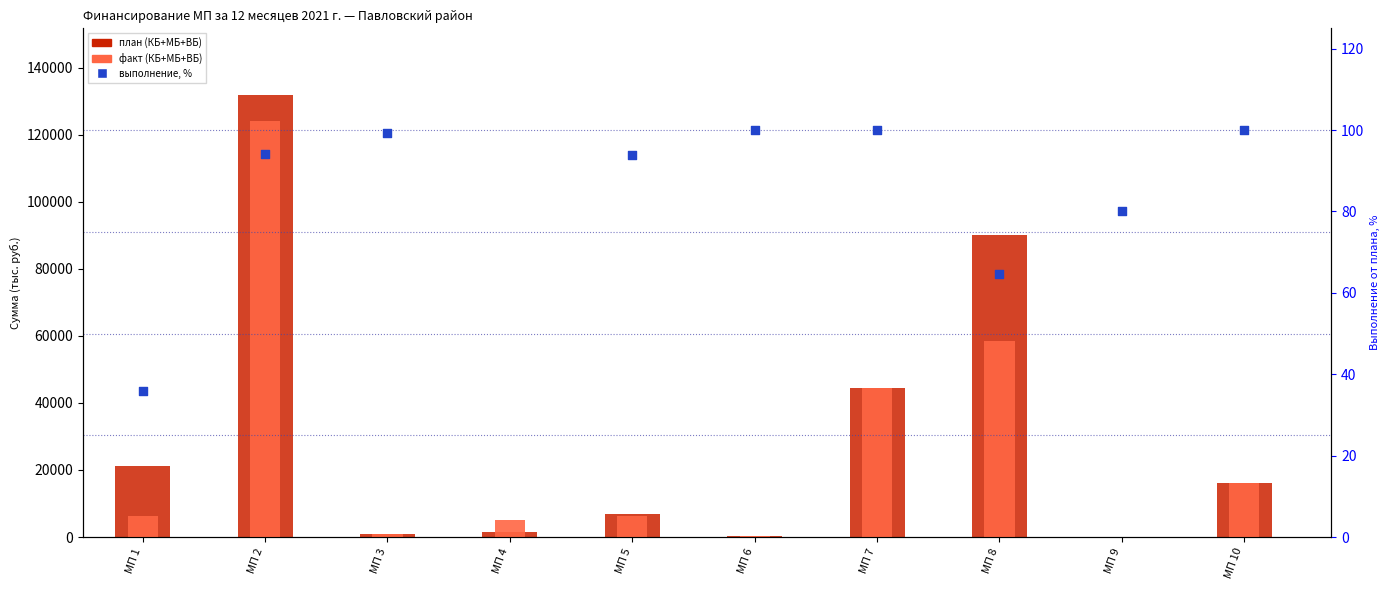

Which series has the largest Y range (max minus min)?

План (КБ+МБ+ВБ)